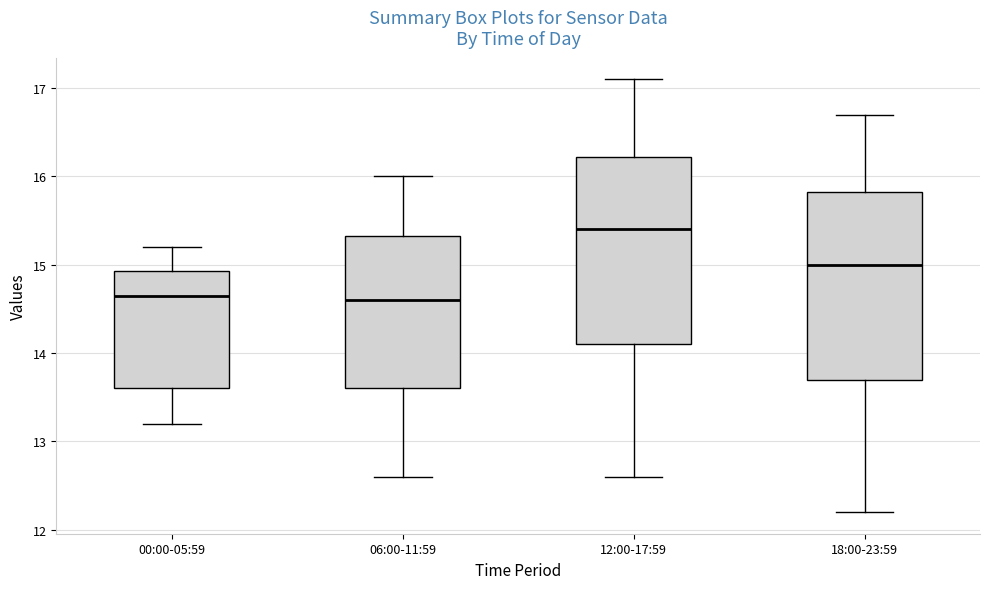

Reading left to right, transcribe this box plot: for each box, give where its median line is, the range the box spans, and where its two whiskers end, as read against the y-axis. The values are not printed on the chart, so give them approximately, as read against the axis.

00:00-05:59: median 14.7, box 13.6 to 14.9, whiskers 13.2 to 15.2
06:00-11:59: median 14.6, box 13.6 to 15.3, whiskers 12.6 to 16.0
12:00-17:59: median 15.4, box 14.1 to 16.2, whiskers 12.6 to 17.1
18:00-23:59: median 15.0, box 13.7 to 15.8, whiskers 12.2 to 16.7